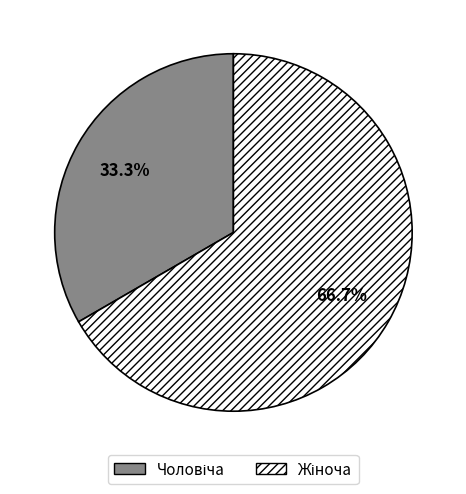

Is there any slice that represents more than half of the pie?

Yes